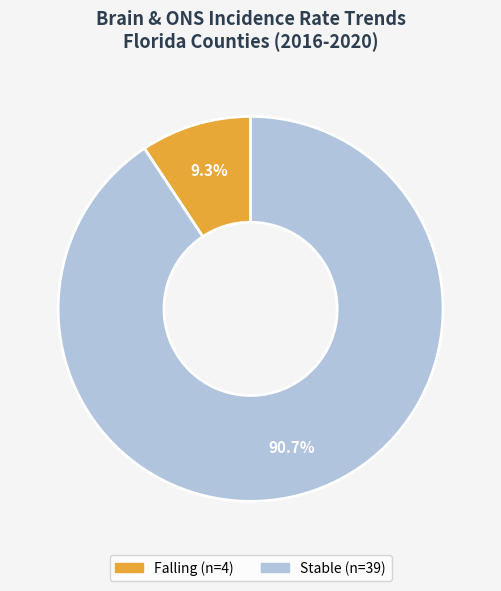

Does any single category account for the majority?

Yes